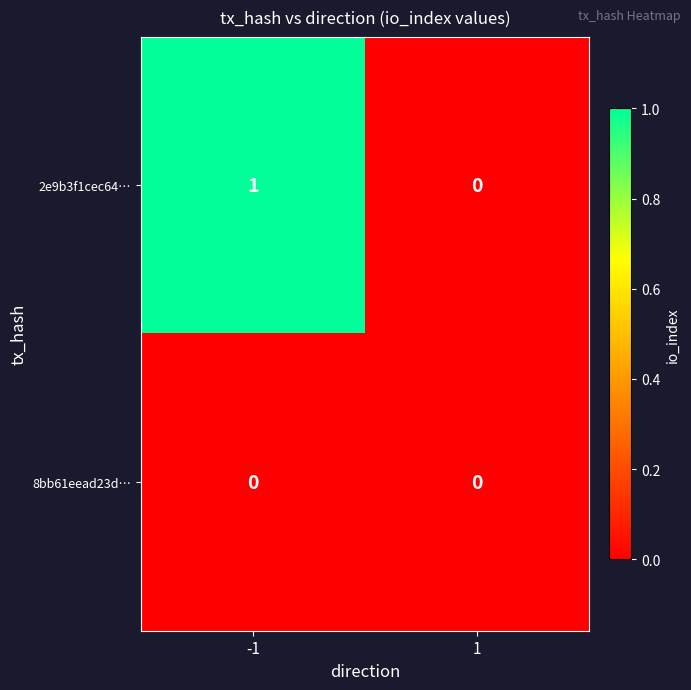

Which series has the largest total across all categories?

2e9b3f1cec64…